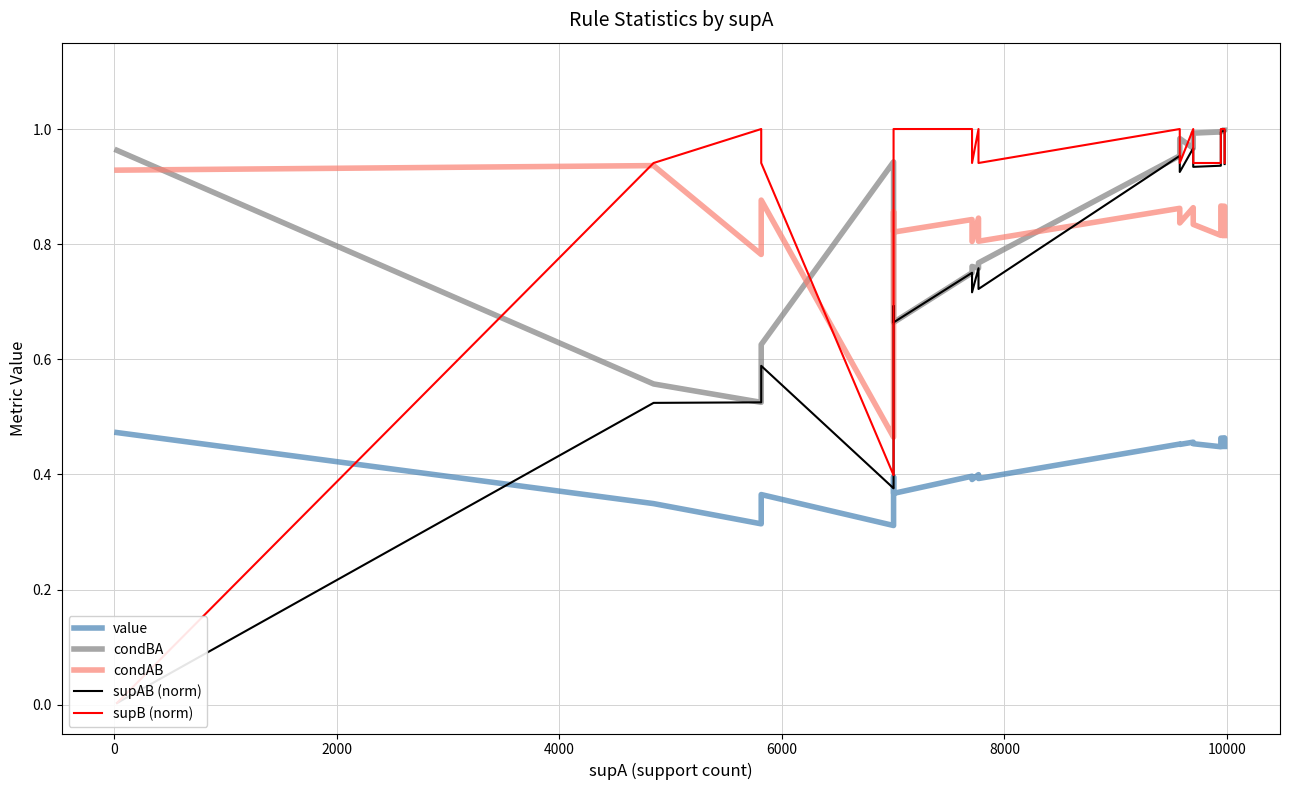

True or false: supB (norm) and value intersect in this chart.

True